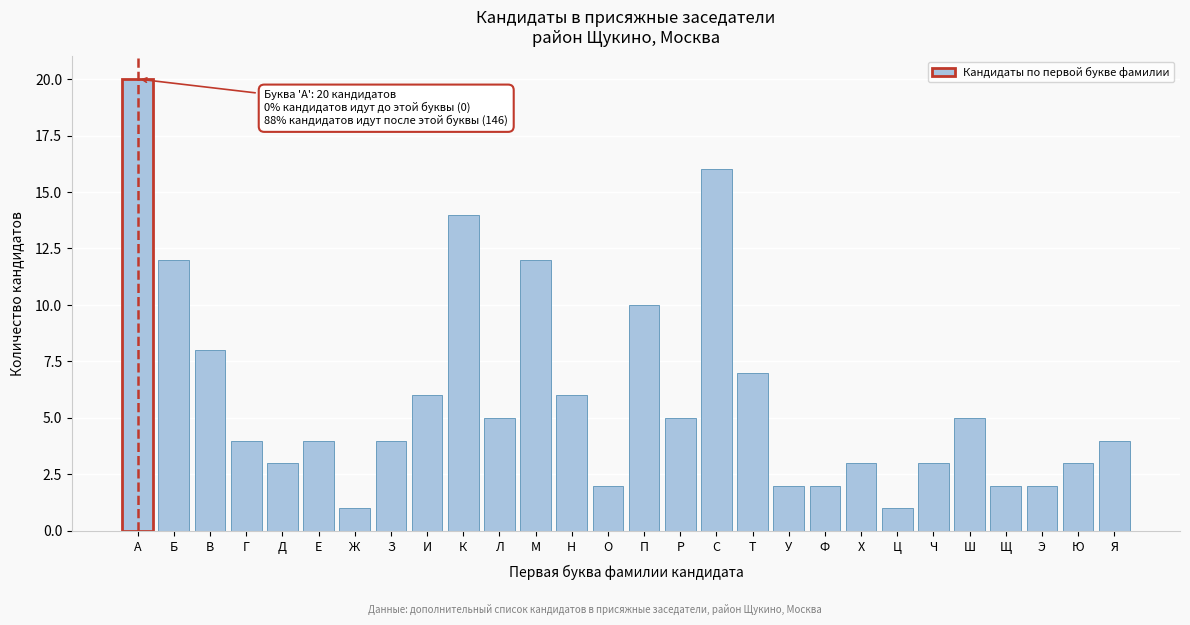

Reading left to right, what are all the values shown in this chart?

20	12	8	4	3	4	1	4	6	14	5	12	6	2	10	5	16	7	2	2	3	1	3	5	2	2	3	4